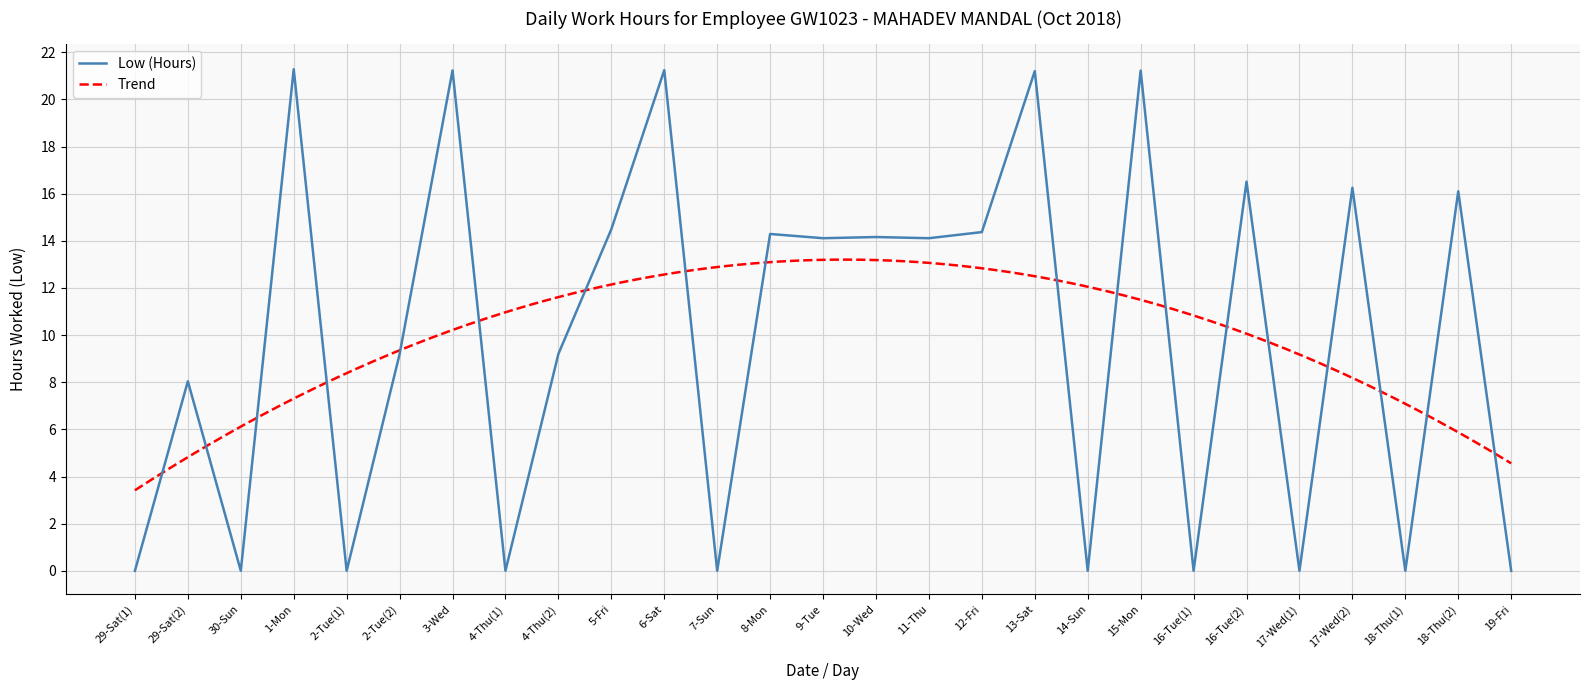

True or false: the data shows 0.0 at 19-Fri.

True